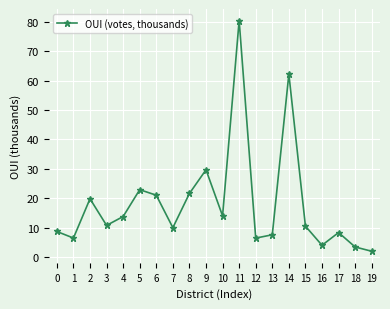

Which has a higher value, 7 or 16?

7